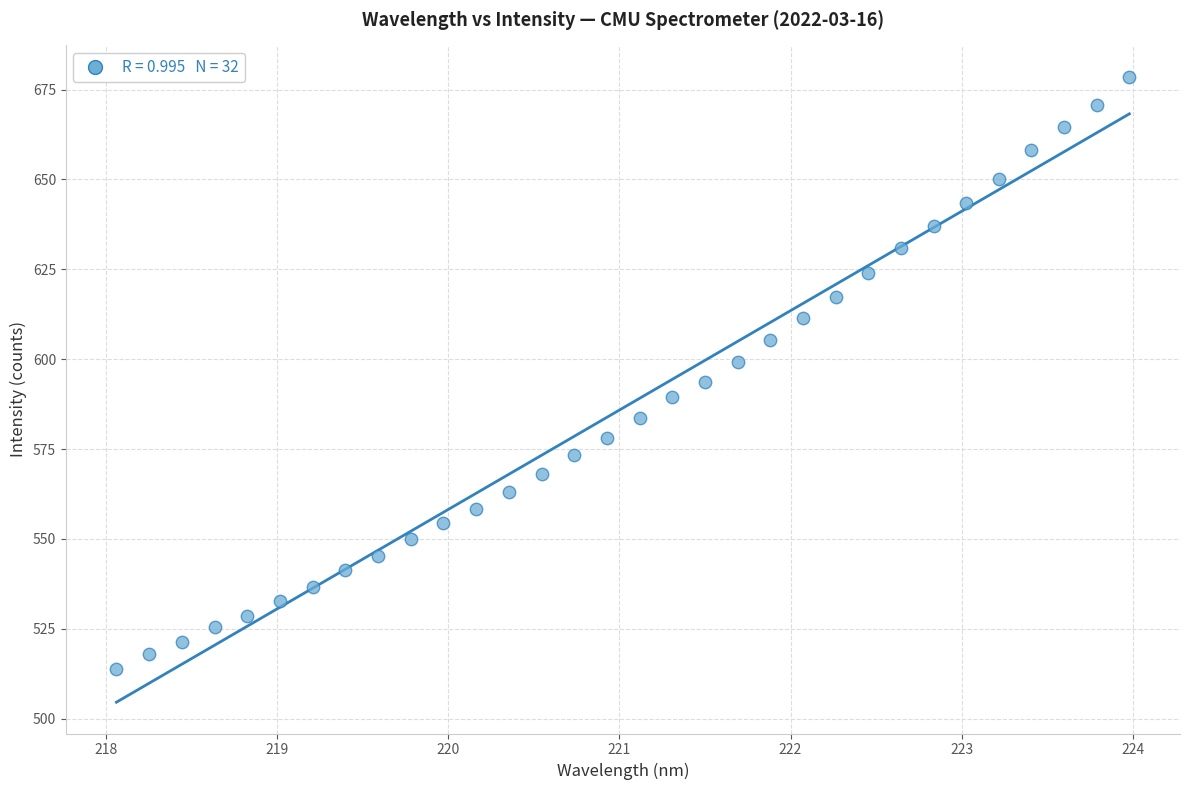

What is the range of X values (max minus min)?

5.9